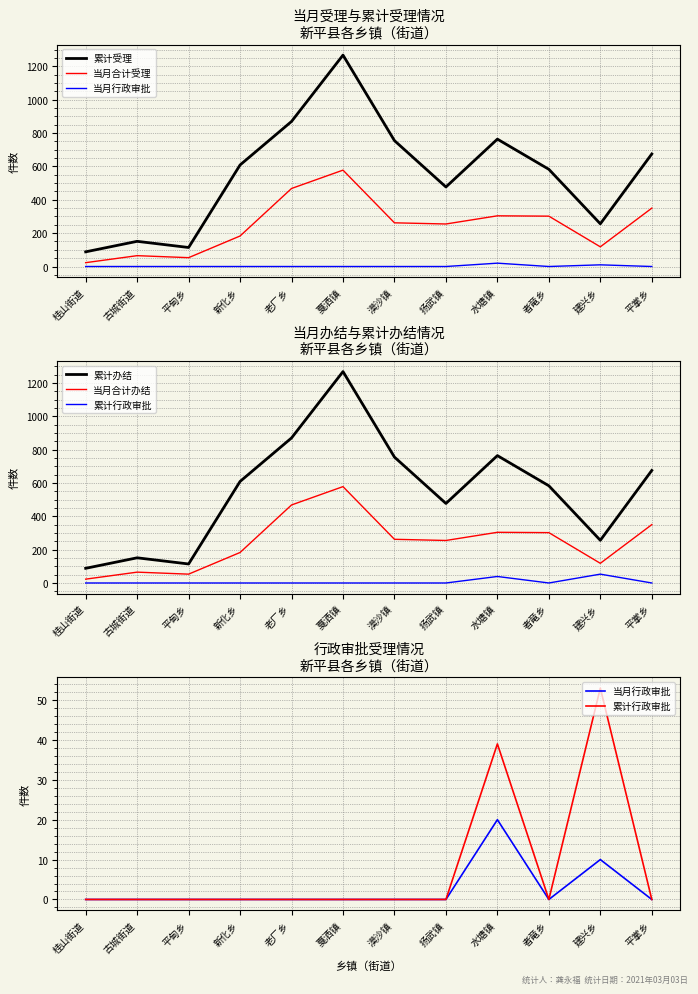

What is the difference between the second highest and minimum values in the 当月行政审批 series?

10